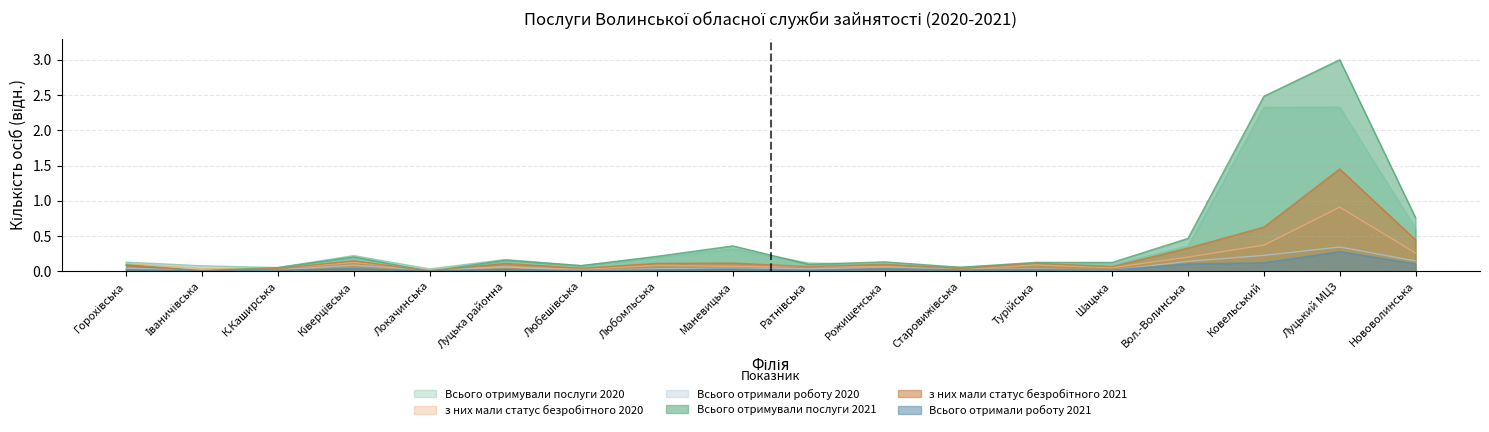

What is the sum of all з них мали статус безробітного 2021 values?

3.9